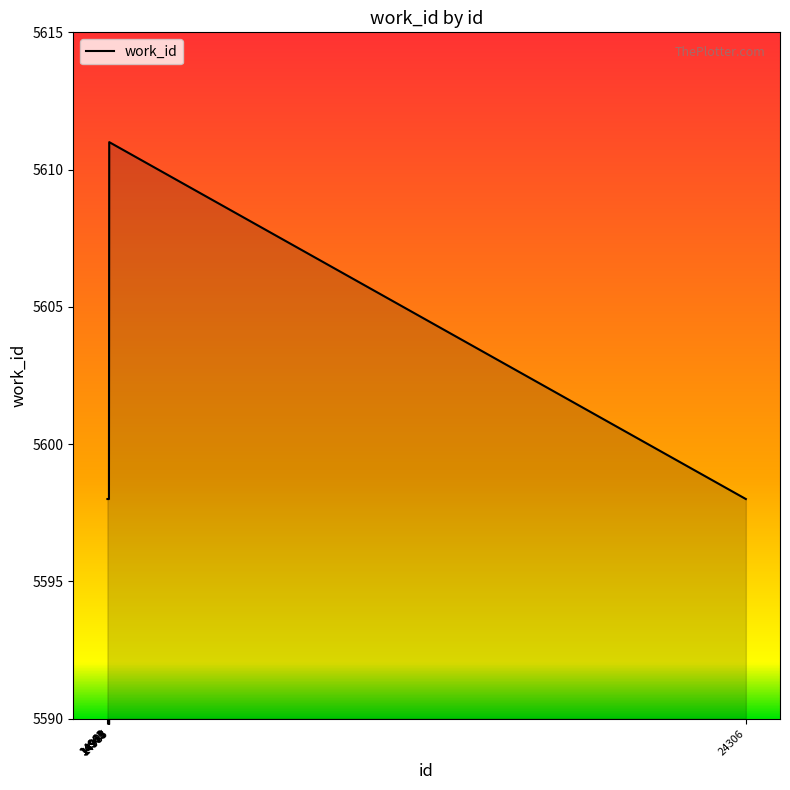

What is the minimum value shown in the chart?

5598